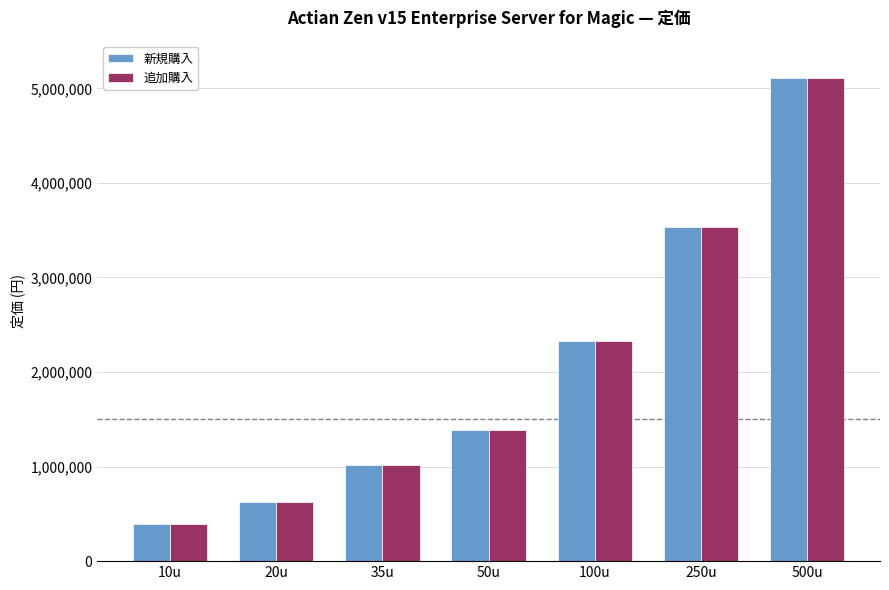

What are all the series names shown in the legend?

新規購入, 追加購入